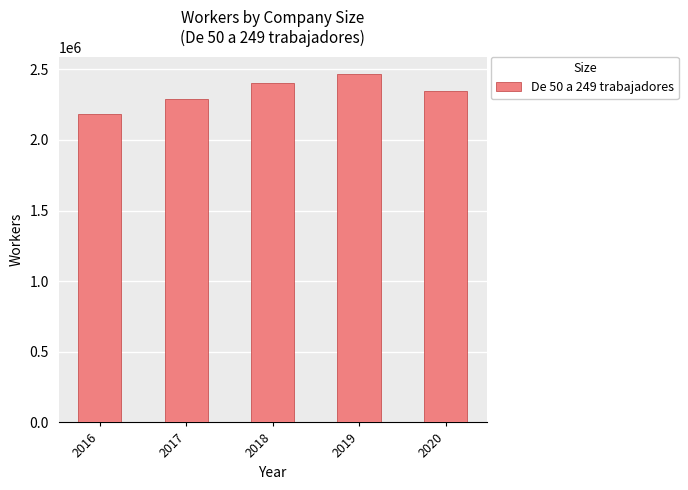

What is the minimum value shown in the chart?

2181042